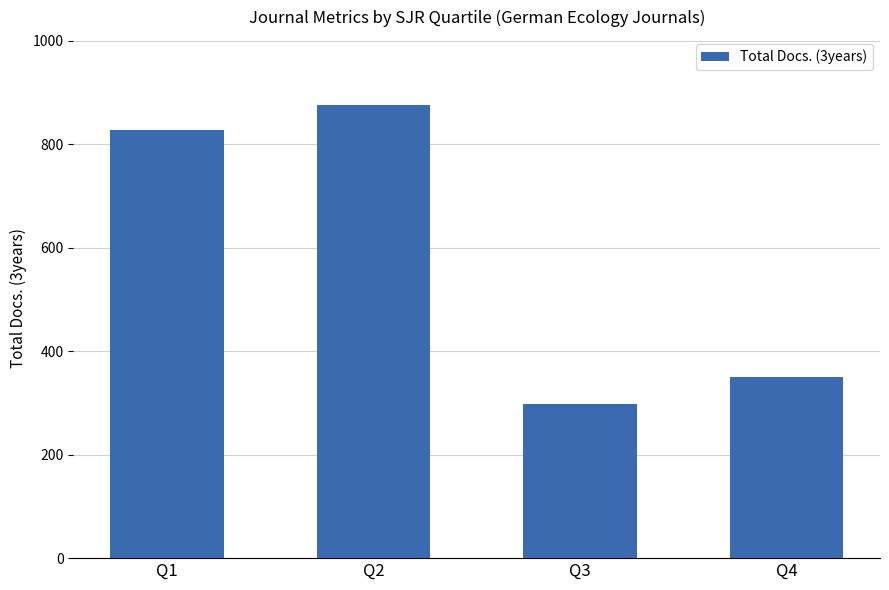

The chart shows a value of 497 at Q4. True or false?

False